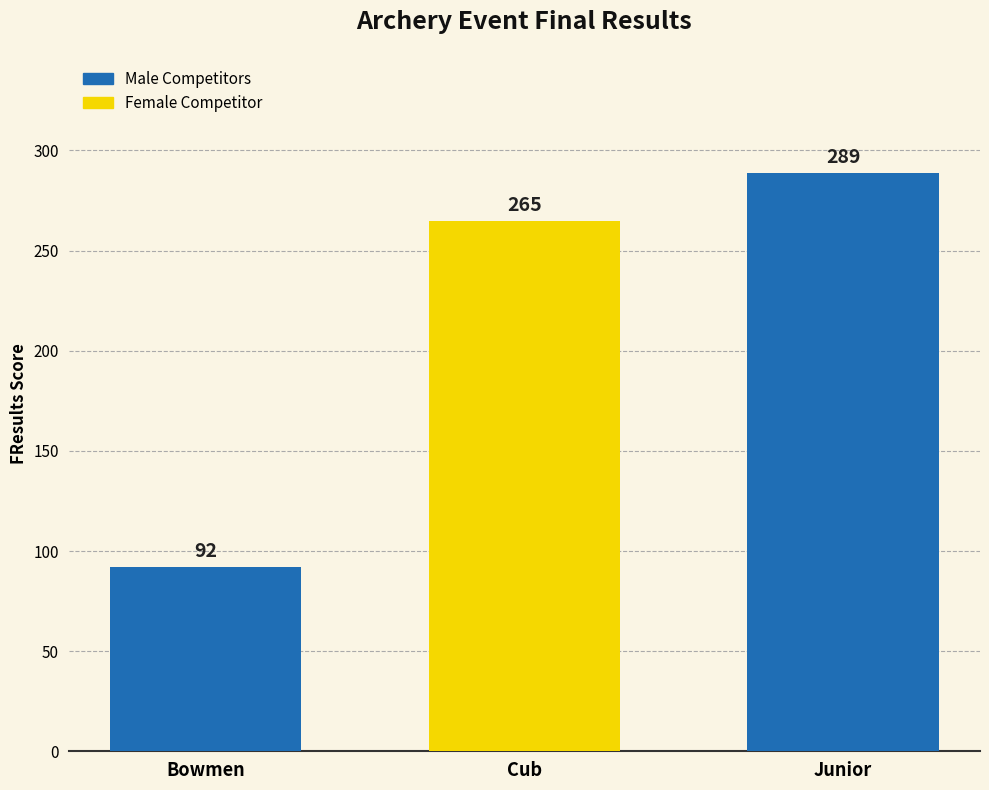

Does the chart contain any negative values?

No